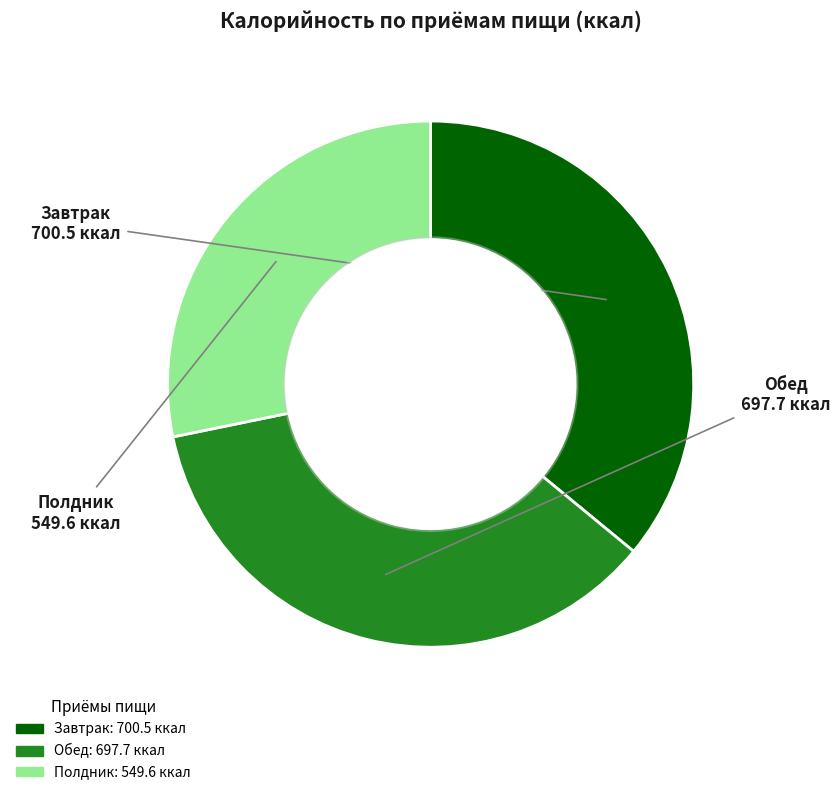

How many segments does this pie chart have?

3